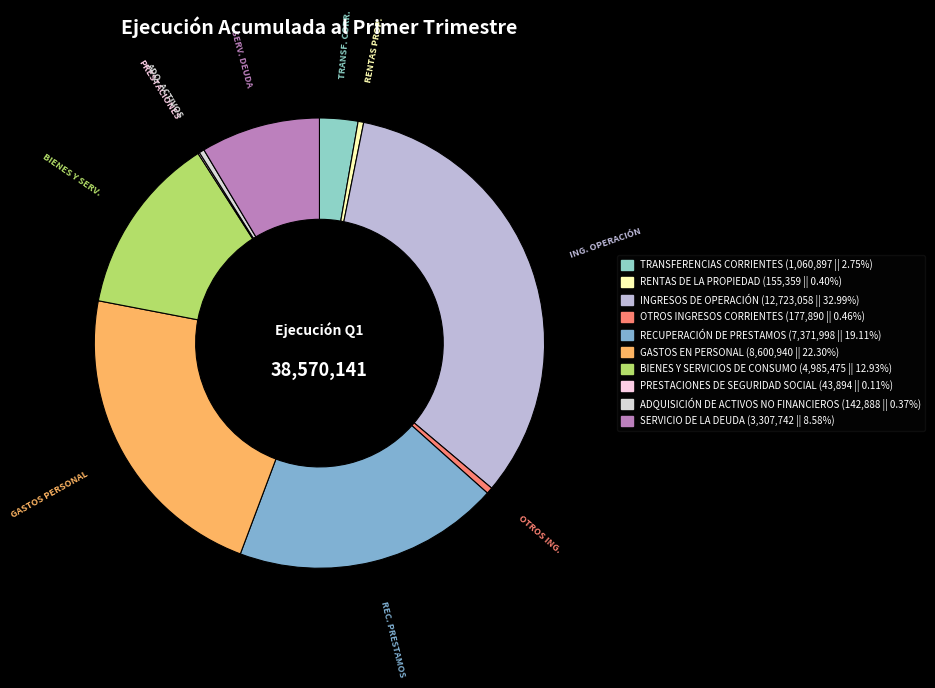

To the nearest percent, what percentage of the pie is RECUPERACIÓN DE PRESTAMOS?

19%